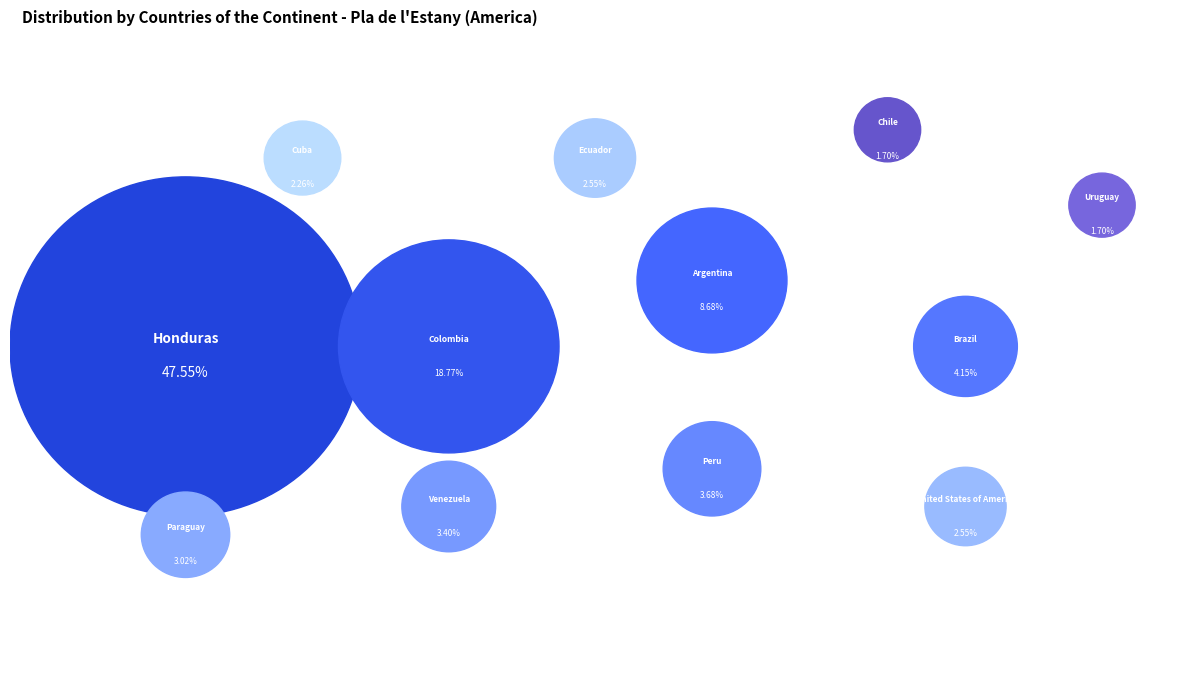

What is the total percentage of Brazil and Venezuela?

7.5%